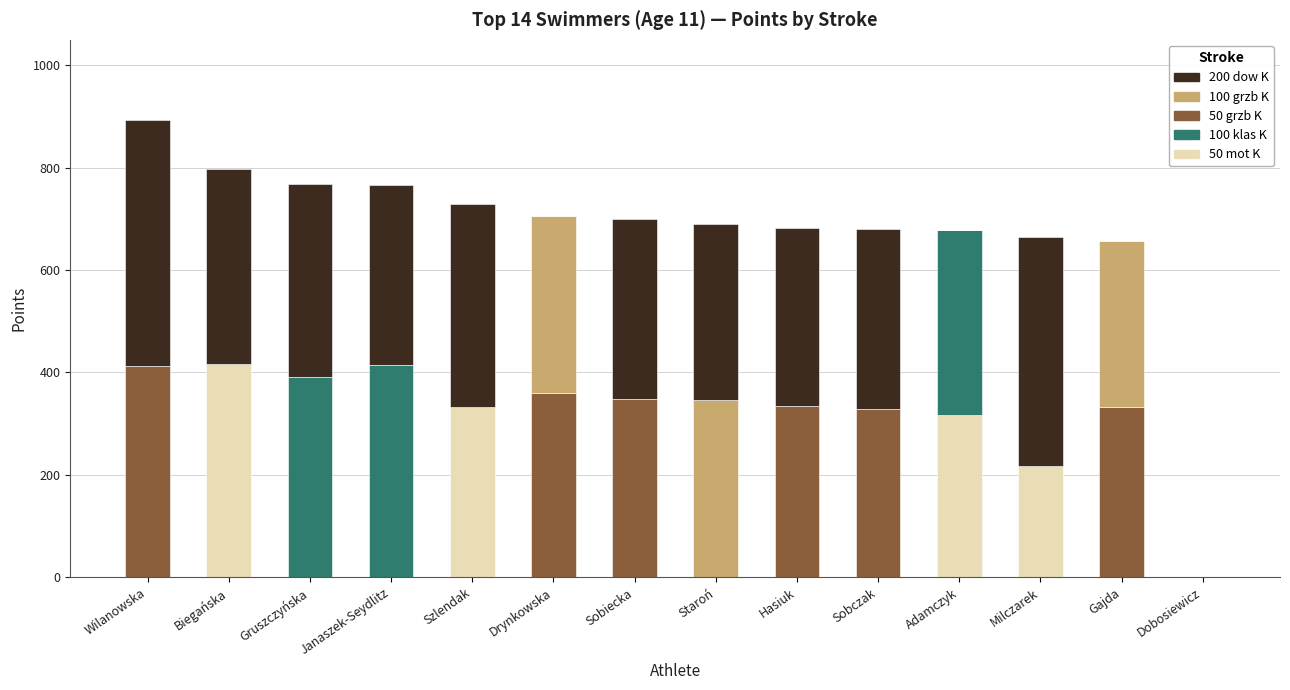

What is the total value across all series at Sobczak?

681